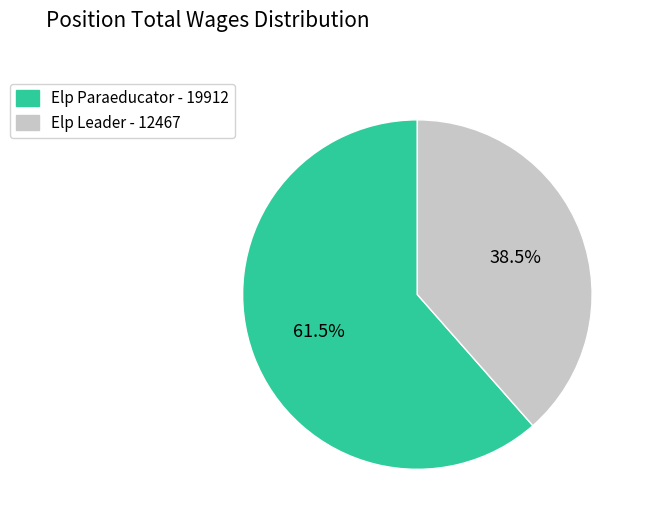

What percentage is NOT represented by Elp Leader?

61.5%